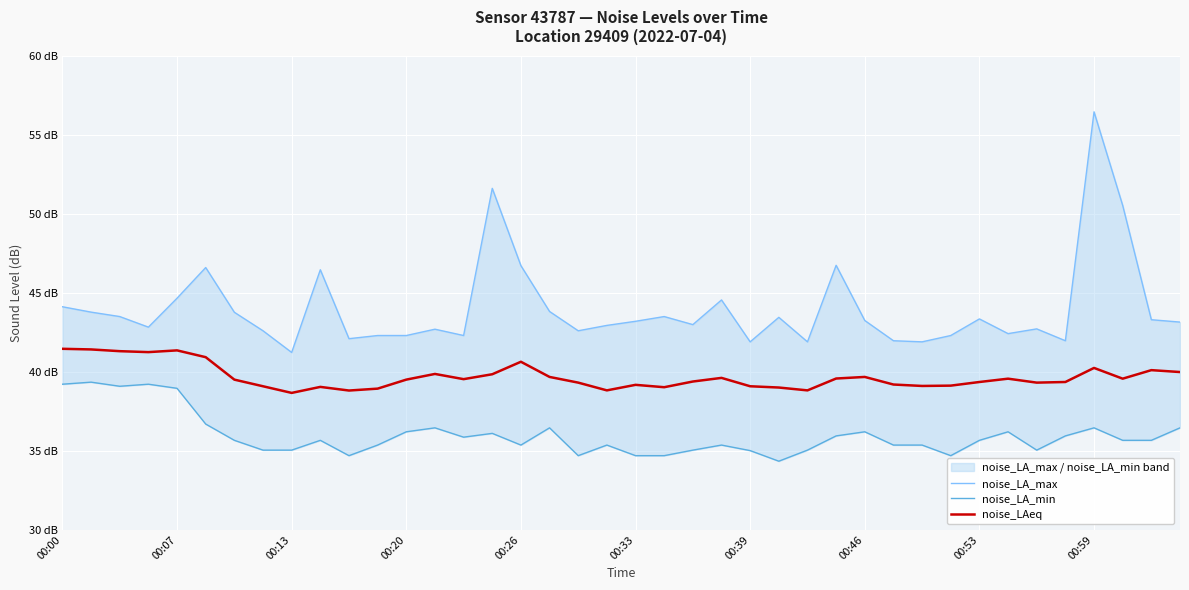

Is the value of noise_LAeq at 34 greater than the value of noise_LA_min at 15?

Yes